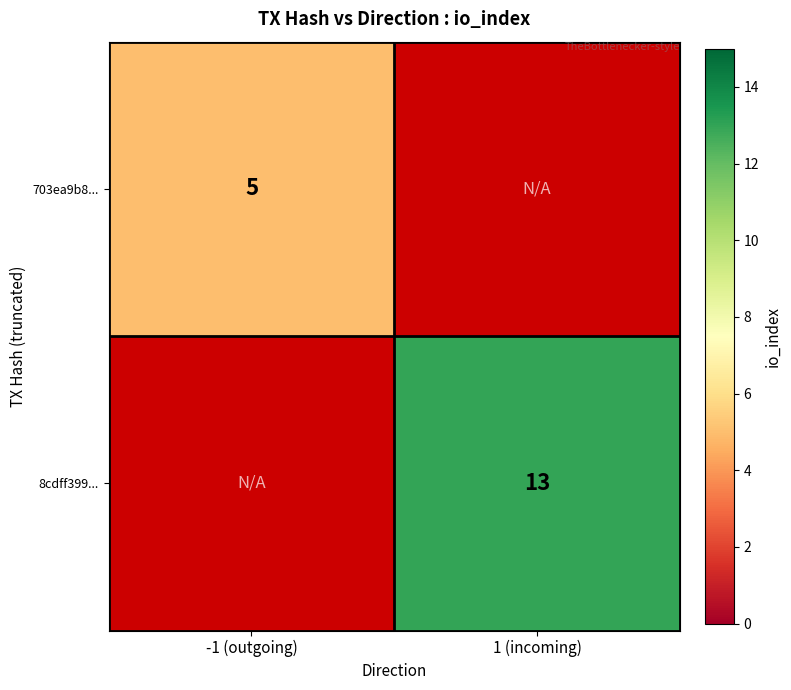

The 8cdff399... series shows 13 at 1 (incoming). True or false?

True